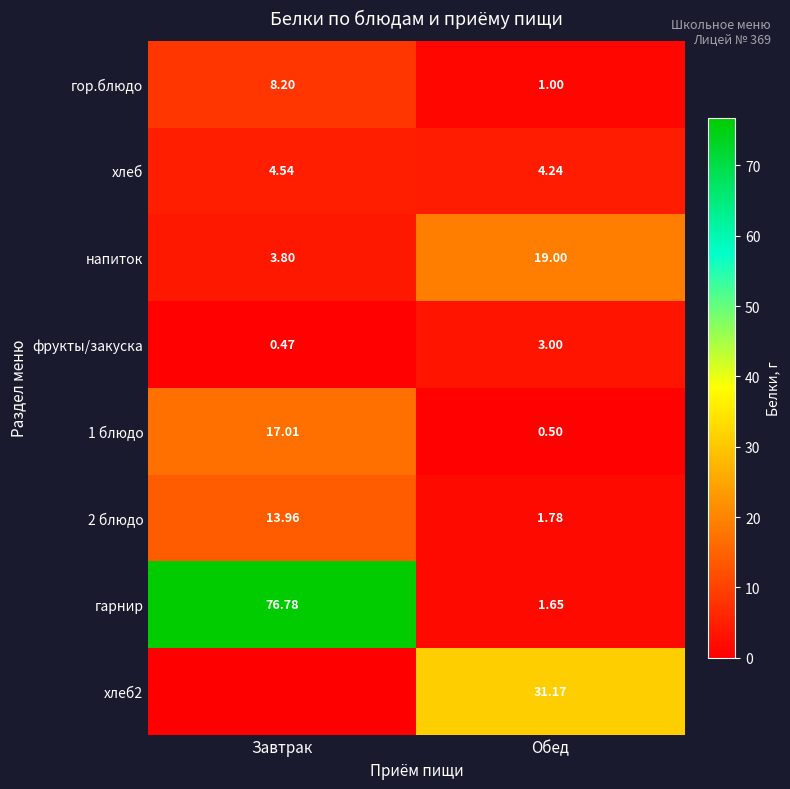

At which label is гарнир closest to 39?

Обед